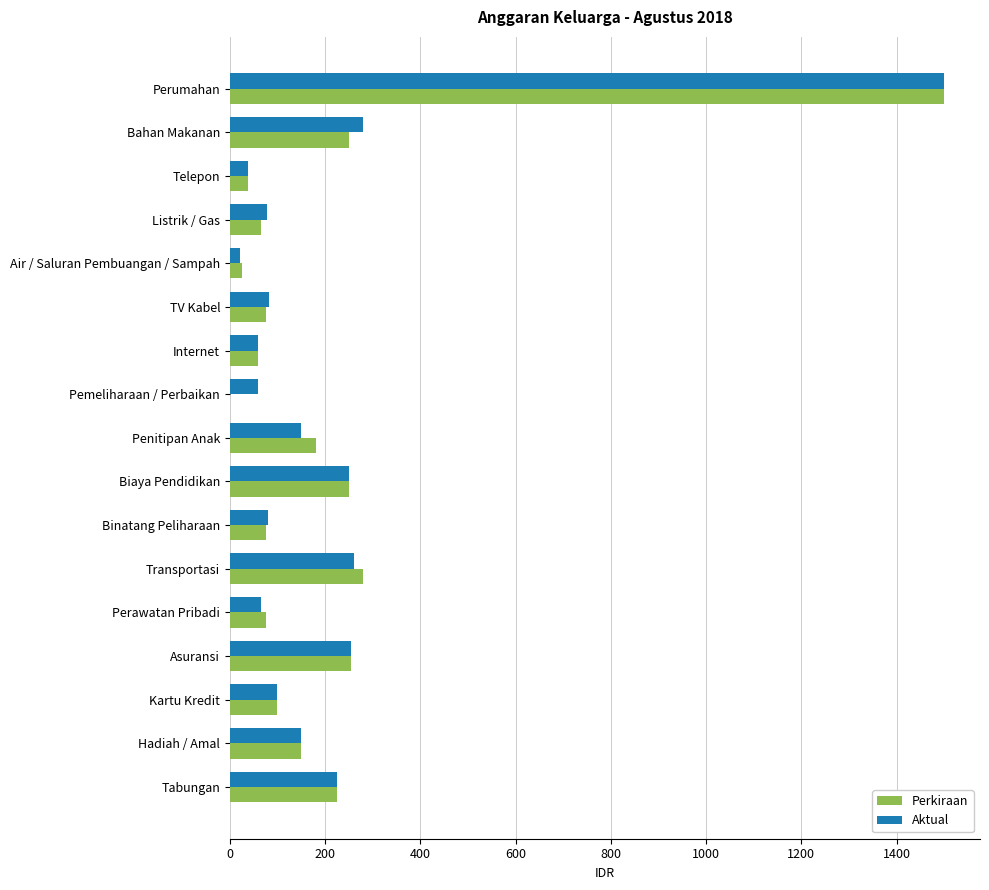

What are all the series names shown in the legend?

Perkiraan, Aktual